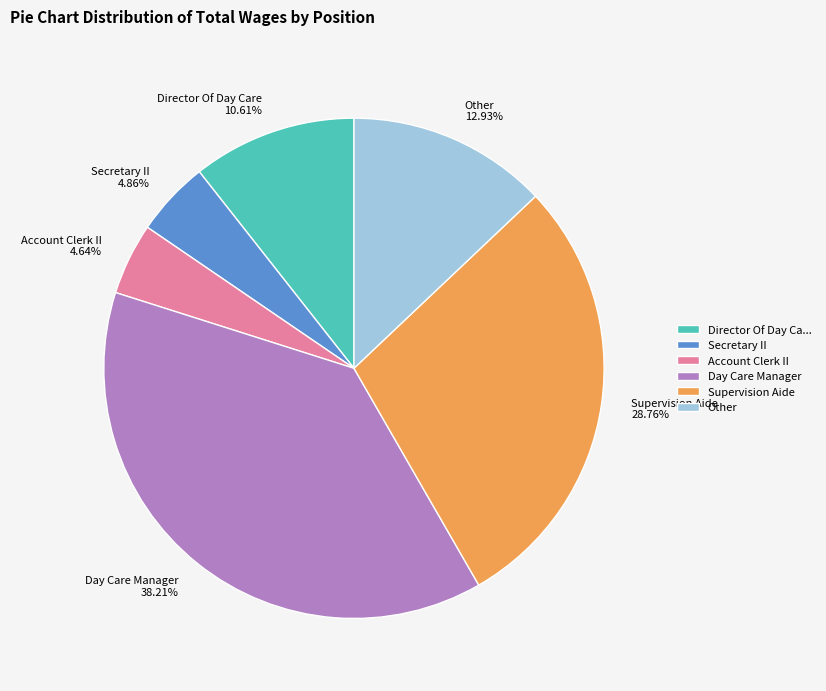

How many segments does this pie chart have?

6